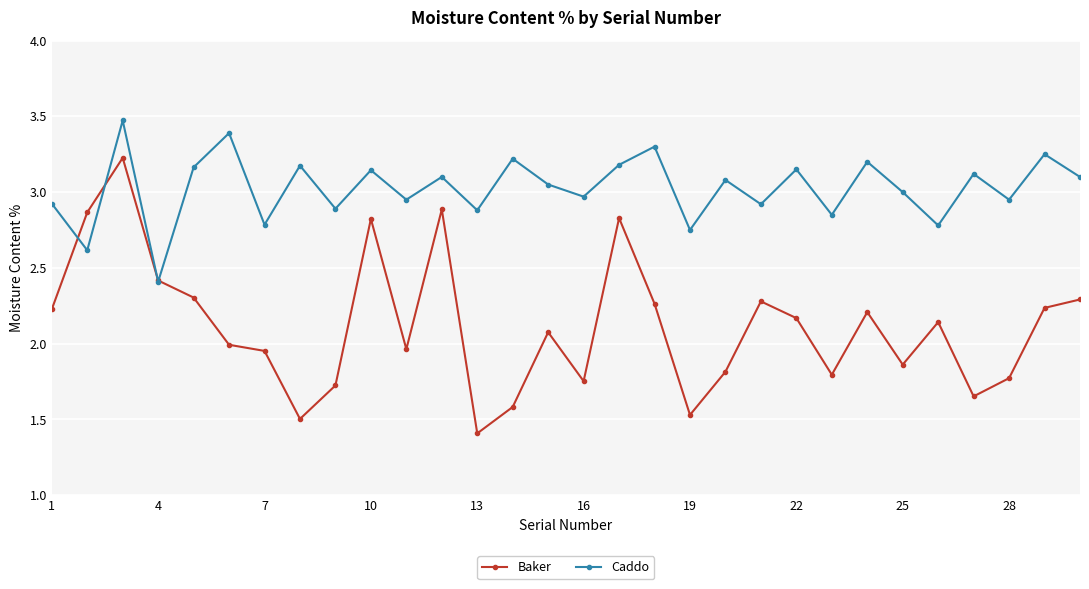

Which series has the largest total across all categories?

Caddo